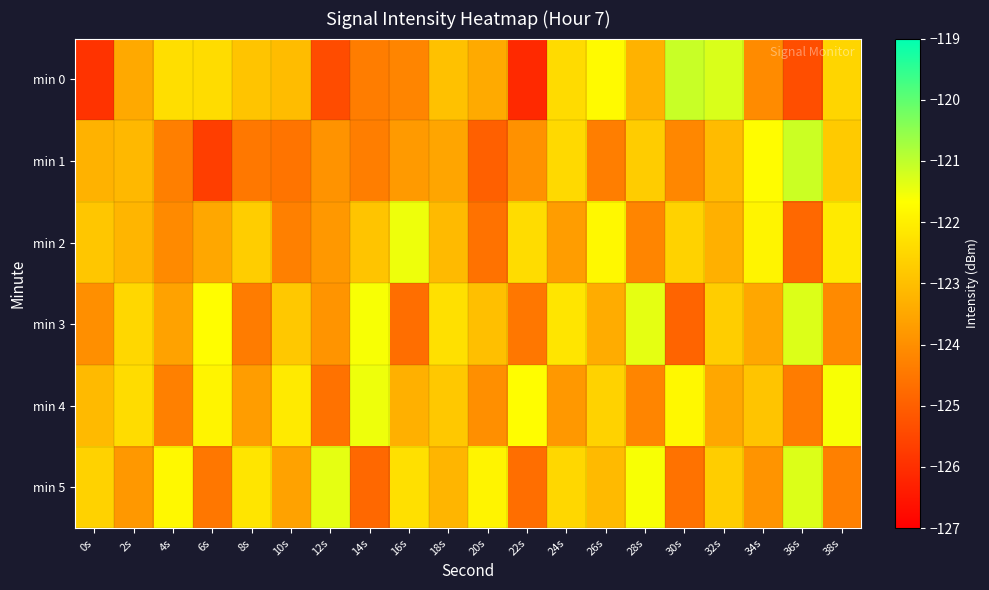

Reading right to left, extract all data points from this chart.

min 0: 38s=-122.5	36s=-125.4	34s=-124.1	32s=-121.3	30s=-121.1	28s=-123.3	26s=-121.8	24s=-122.4	22s=-126.1	20s=-123.4	18s=-123.0	16s=-124.2	14s=-124.4	12s=-125.4	10s=-123.1	8s=-122.9	6s=-122.4	4s=-122.3	2s=-123.5	0s=-125.9
min 1: 38s=-122.8	36s=-121.1	34s=-121.7	32s=-123.1	30s=-124.2	28s=-122.7	26s=-124.4	24s=-122.4	22s=-124.0	20s=-125.0	18s=-123.5	16s=-123.8	14s=-124.3	12s=-123.9	10s=-124.6	8s=-124.5	6s=-125.7	4s=-124.3	2s=-123.2	0s=-123.3
min 2: 38s=-122.1	36s=-124.8	34s=-121.9	32s=-123.3	30s=-122.6	28s=-124.2	26s=-121.8	24s=-123.7	22s=-122.4	20s=-124.6	18s=-123.1	16s=-121.5	14s=-122.9	12s=-123.8	10s=-124.3	8s=-122.7	6s=-123.5	4s=-124.1	2s=-123.2	0s=-122.8
min 3: 38s=-124.1	36s=-121.3	34s=-123.5	32s=-122.7	30s=-124.9	28s=-121.4	26s=-123.4	24s=-122.2	22s=-124.5	20s=-123.0	18s=-122.3	16s=-124.7	14s=-121.6	12s=-123.9	10s=-122.8	8s=-124.4	6s=-121.7	4s=-123.6	2s=-122.5	0s=-124.0
min 4: 38s=-121.6	36s=-124.4	34s=-122.9	32s=-123.5	30s=-121.8	28s=-124.2	26s=-122.6	24s=-123.8	22s=-121.7	20s=-124.0	18s=-122.8	16s=-123.3	14s=-121.5	12s=-124.6	10s=-122.1	8s=-123.7	6s=-121.9	4s=-124.3	2s=-122.4	0s=-123.1
min 5: 38s=-124.3	36s=-121.3	34s=-123.9	32s=-122.7	30s=-124.6	28s=-121.6	26s=-123.1	24s=-122.5	22s=-124.7	20s=-121.9	18s=-123.2	16s=-122.3	14s=-124.8	12s=-121.4	10s=-123.6	8s=-122.2	6s=-124.5	4s=-121.8	2s=-123.8	0s=-122.6